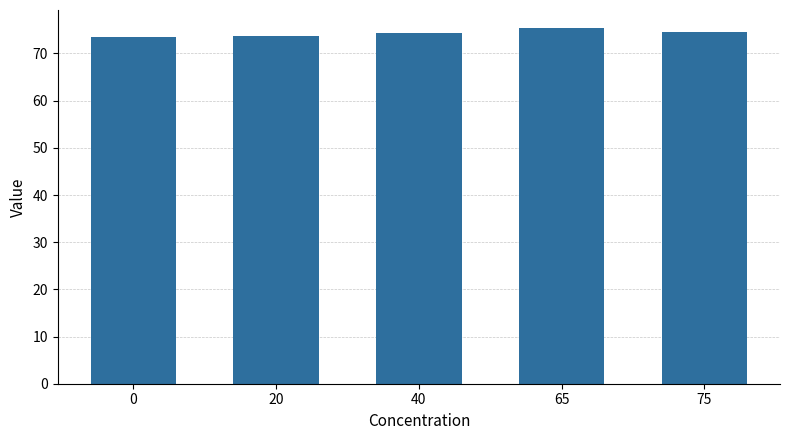

What is the minimum value shown in the chart?

73.5